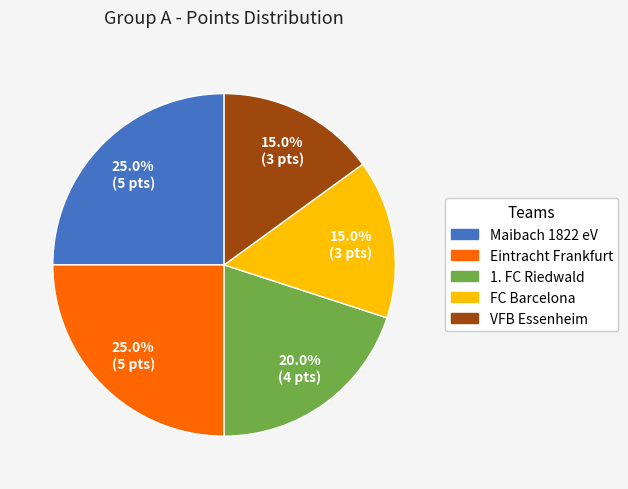

Does VFB Essenheim account for over 50% of the chart?

No